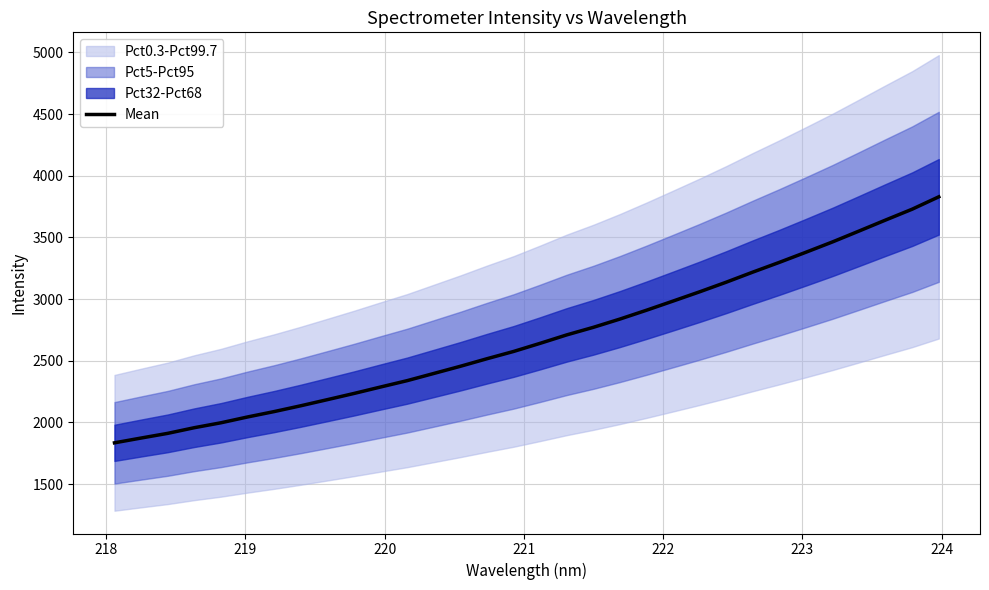

What is the lowest value of the Mean series?

1834.8